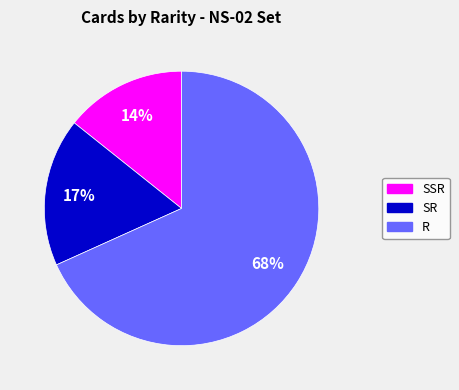

Which category has the biggest portion of the pie?

R